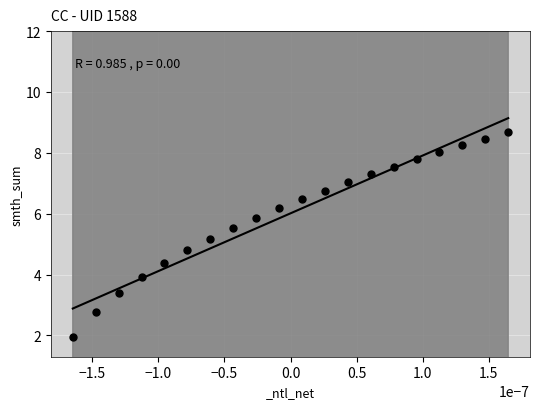

What is the range of Y values (max minus min)?

6.7